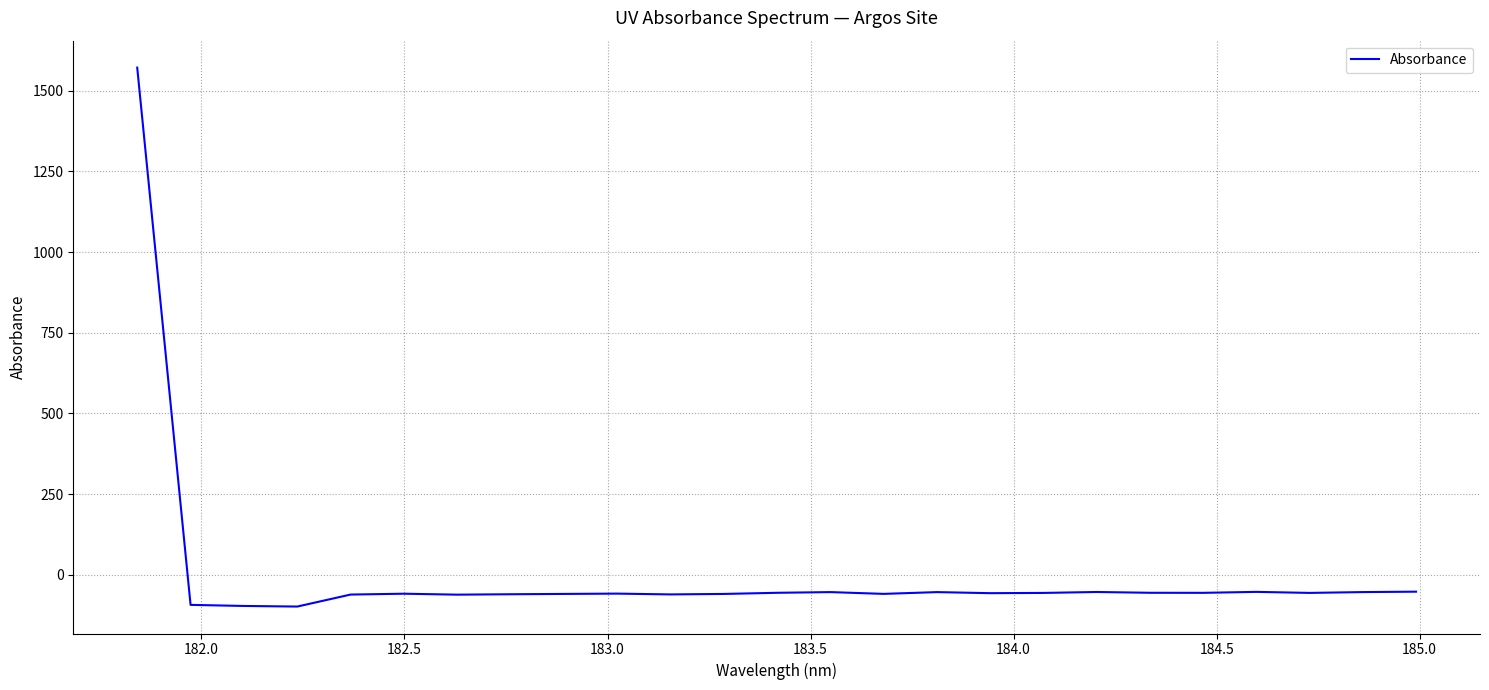

How many lines are shown in the chart?

1